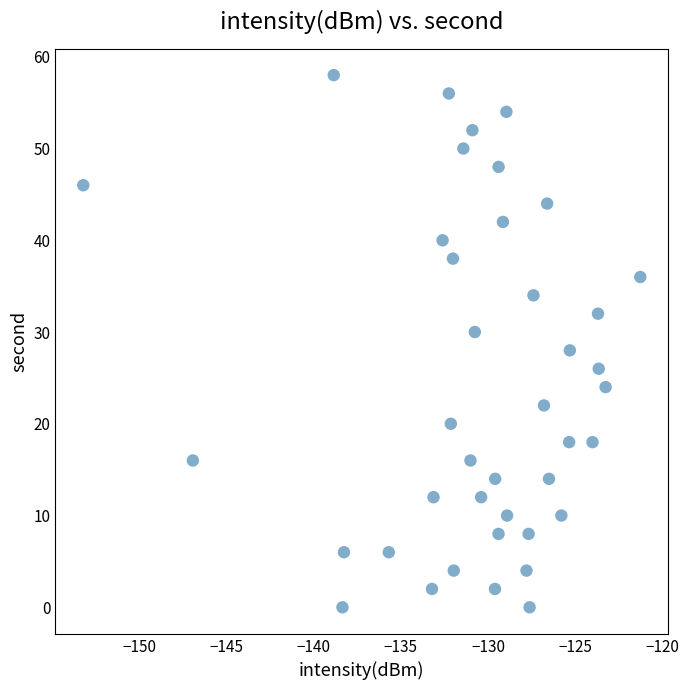

What is the range of Y values (max minus min)?

58